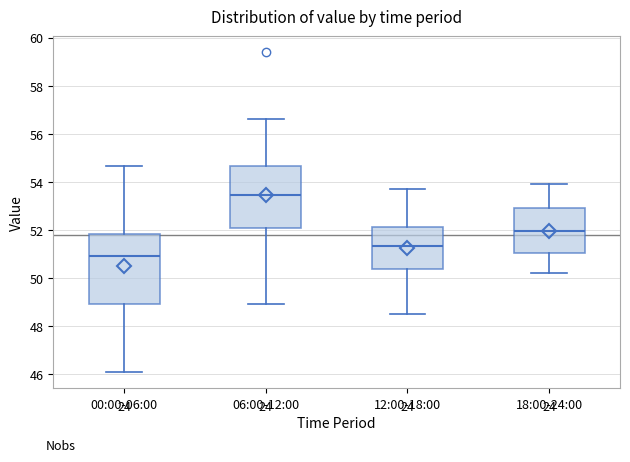

Reading left to right, transcribe this box plot: for each box, give where its median line is, the range the box spans, and where its two whiskers end, as read against the y-axis. The values are not printed on the chart, so give them approximately, as read against the axis.

00:00-06:00: median 51.0, box 49.0 to 51.8, whiskers 46.0 to 54.6
06:00-12:00: median 53.4, box 52.0 to 54.6, whiskers 49.0 to 56.6
12:00-18:00: median 51.4, box 50.4 to 52.2, whiskers 48.6 to 53.8
18:00-24:00: median 52.0, box 51.0 to 53.0, whiskers 50.2 to 54.0